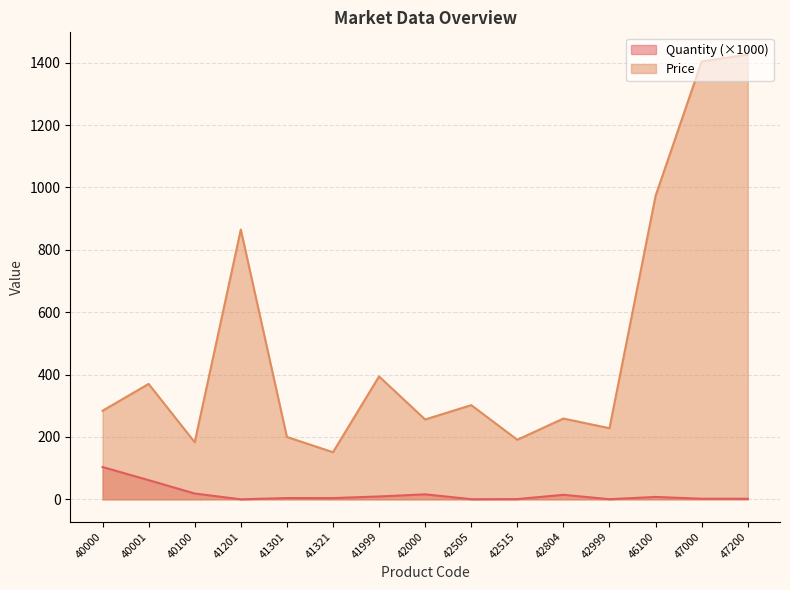

In Quantity, how many points are higher than both neighbors (excluding endpoints)?

4